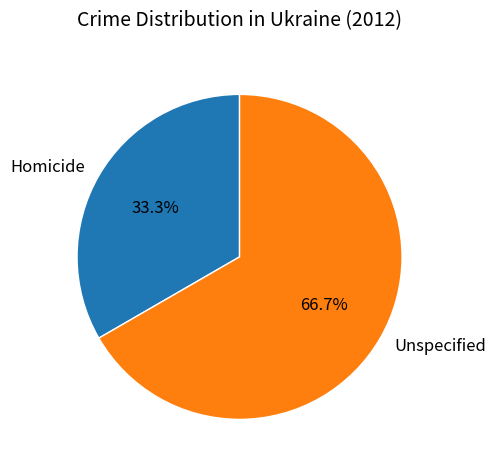

Which has a higher value, Homicide or Unspecified?

Unspecified